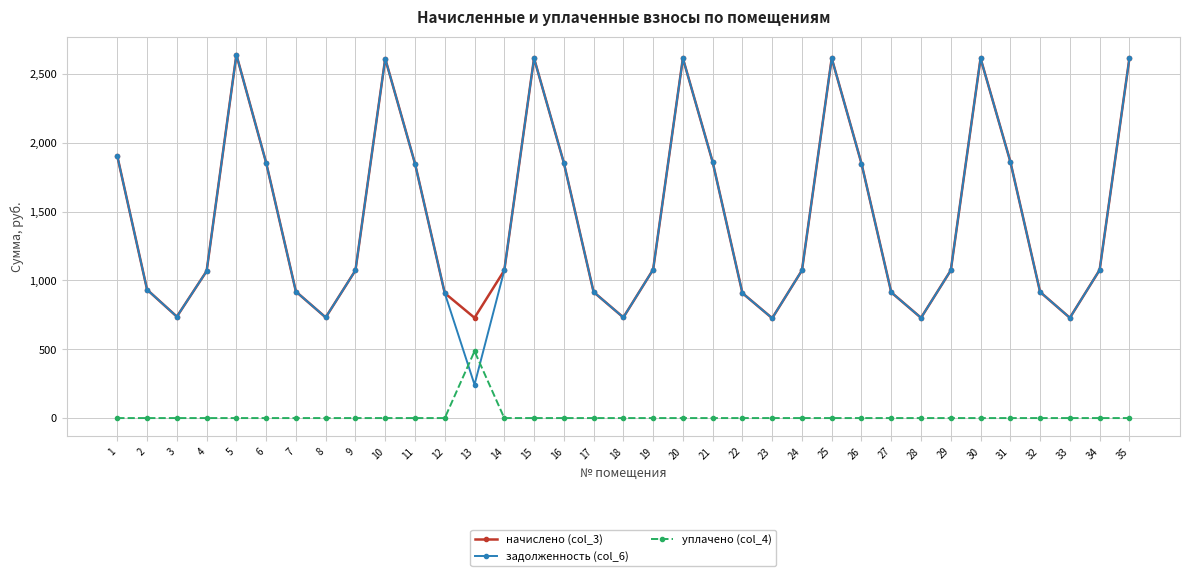

How many values in the задолженность (col_6) series are below 1073?

15